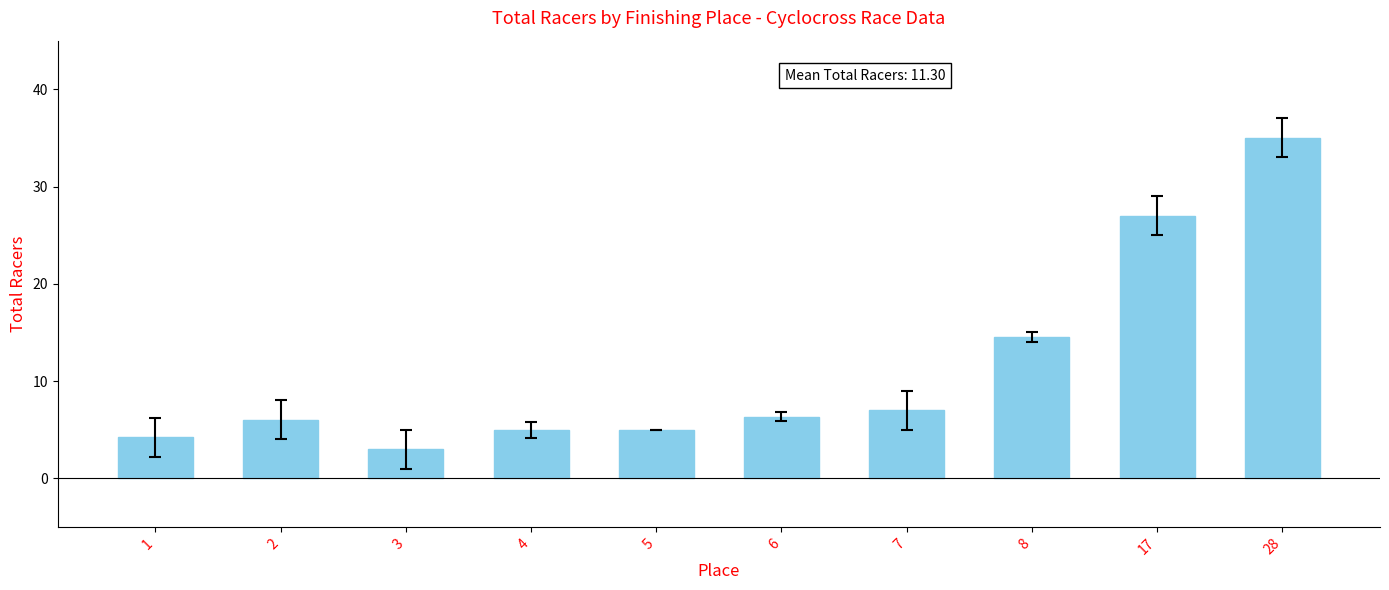

What is the greatest value displayed?

35.0